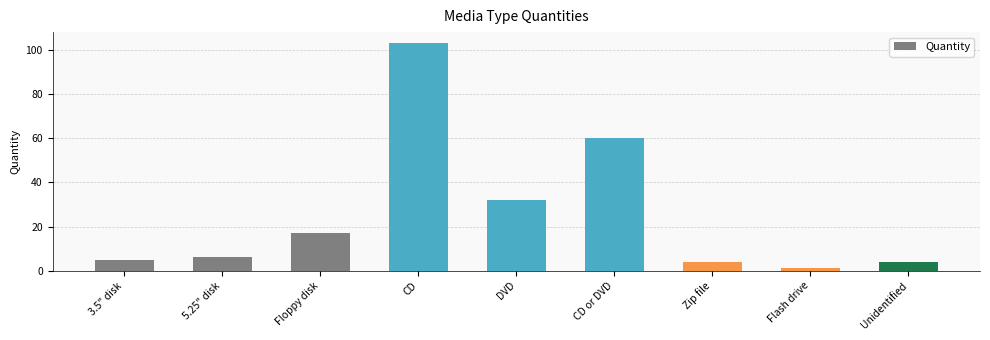

Approximately how many times larger is the value at 3.5" disk compared to CD or DVD?

0.1